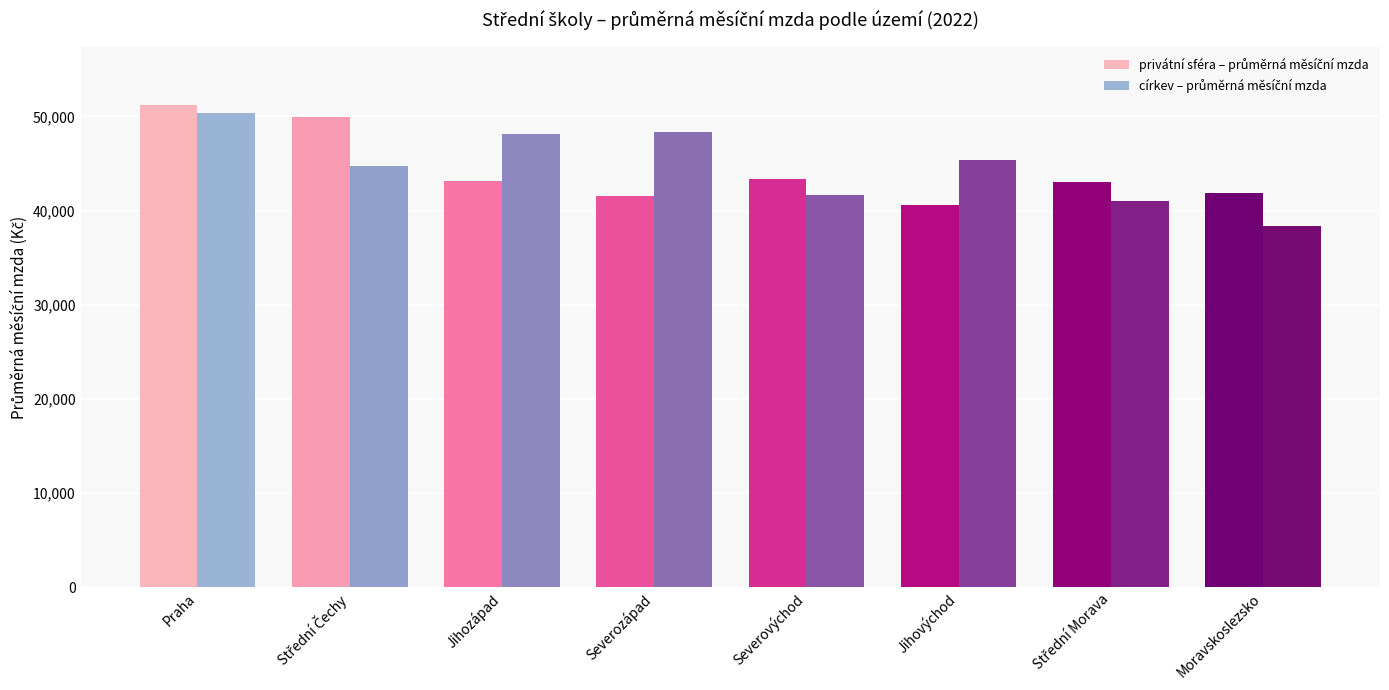

At which category is the sum across all series the highest?

Praha